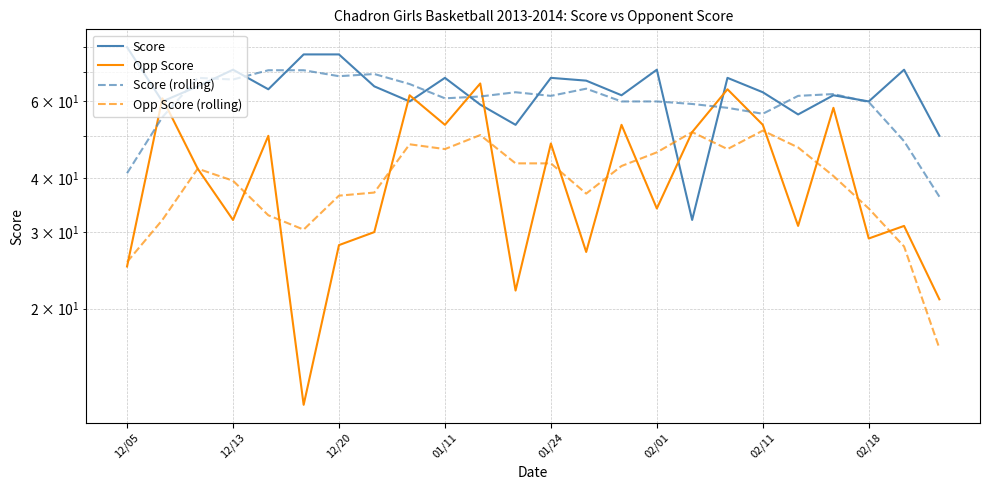

Where does the Opp Score (rolling) series first go above 42?

8